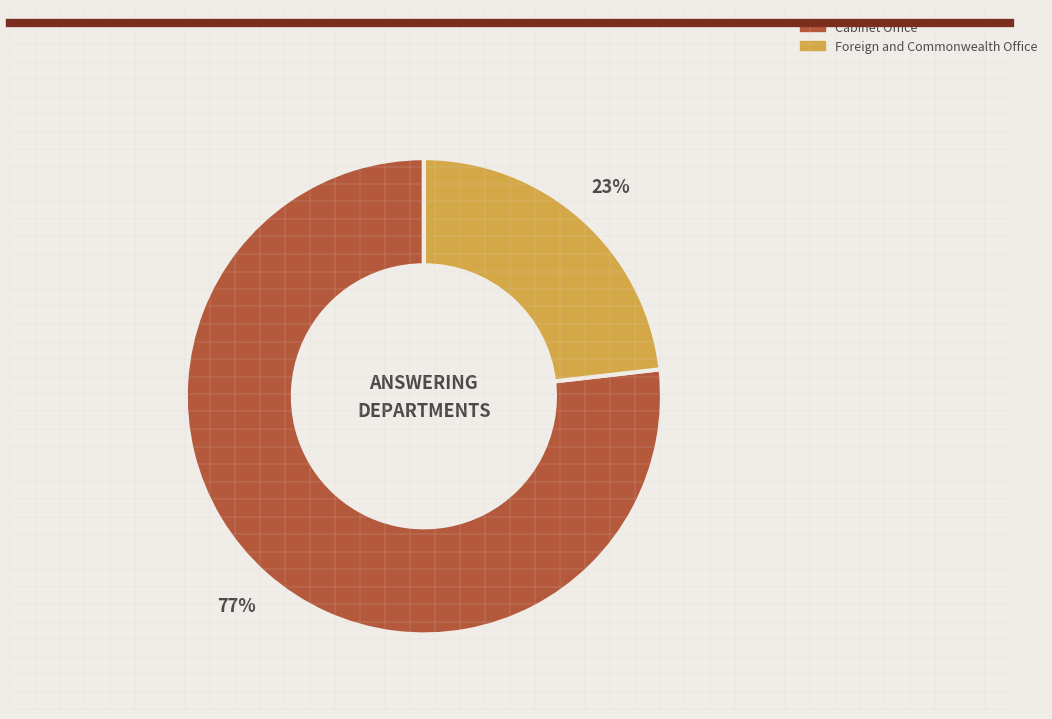

To the nearest percent, what is the difference between the largest and smallest slice percentages?

54%